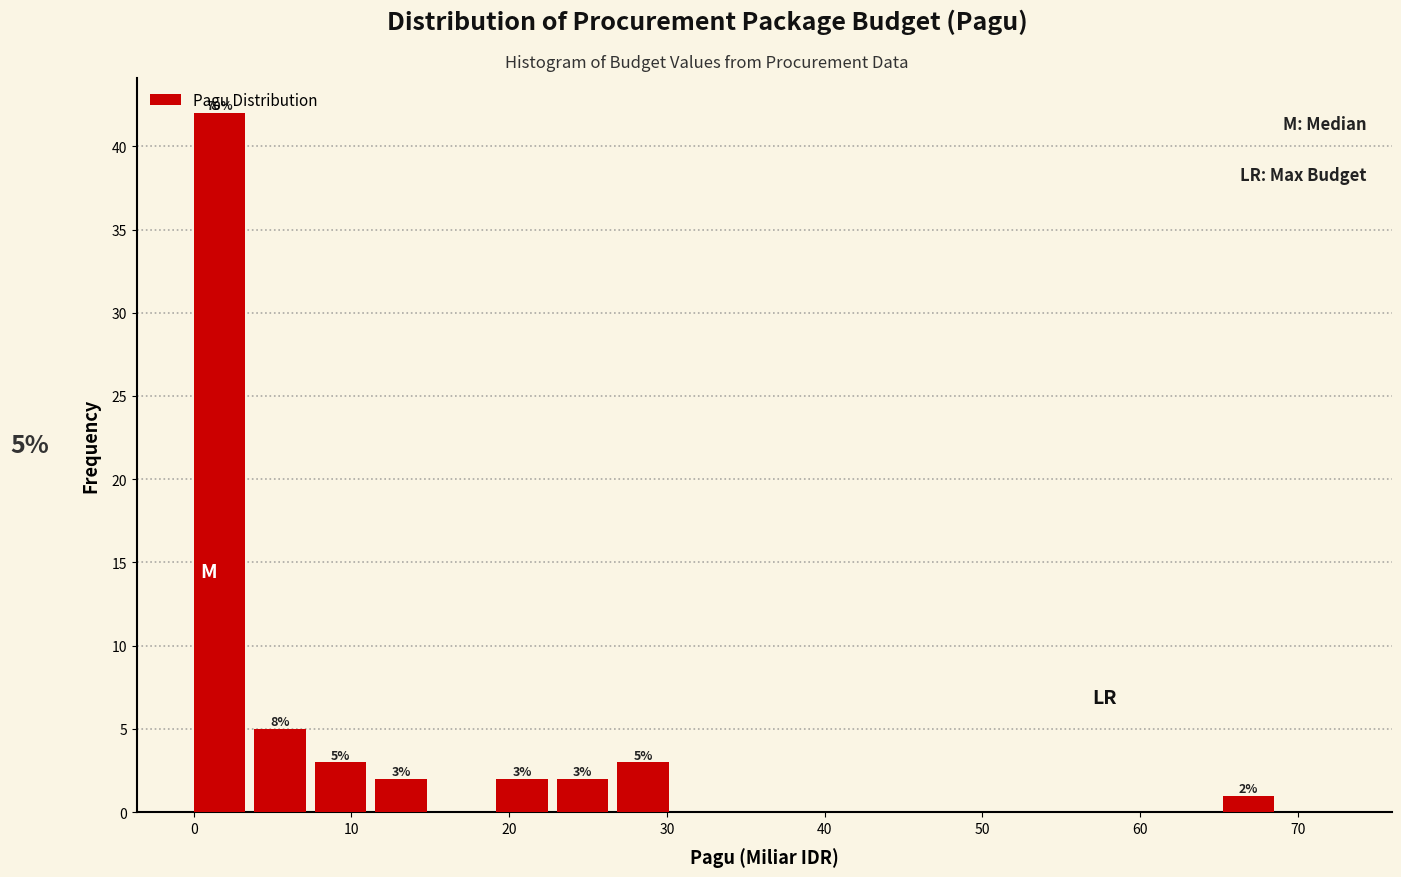

Read against the x-axis, roughly where is the centre of the tallest bar?

2